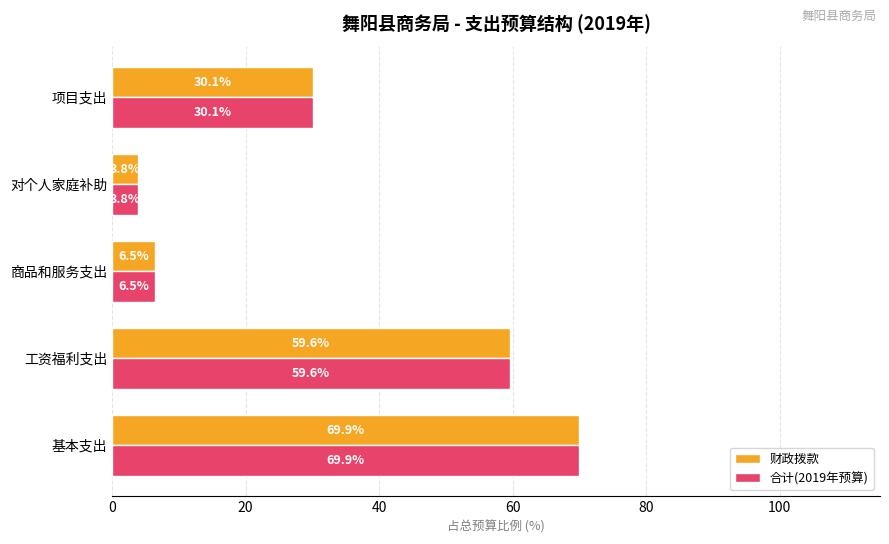

What are all the series names shown in the legend?

财政拨款, 合计(2019年预算)